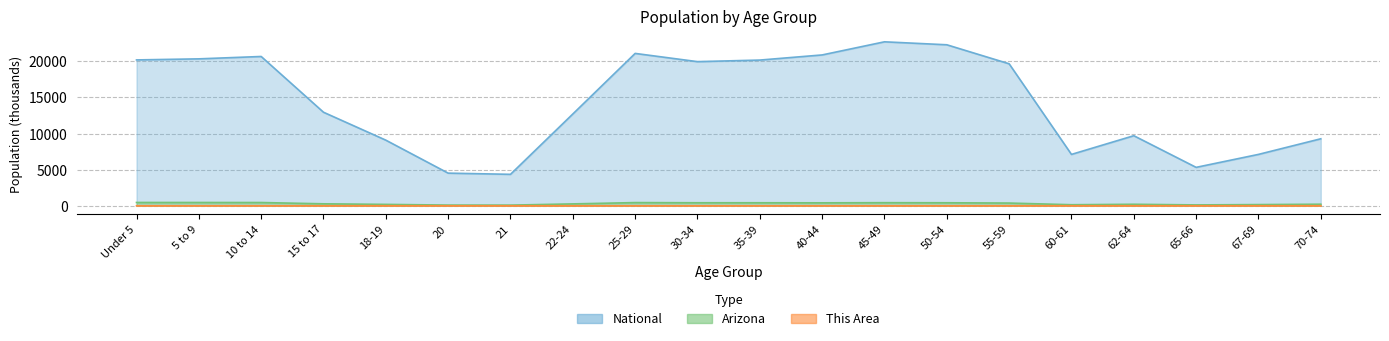

Rank the categories by This Area value from lowest to highest.

21, 20, 65-66, 67-69, 70-74, 60-61, 62-64, 18-19, 22-24, 15 to 17, Under 5, 30-34, 5 to 9, 25-29, 35-39, 40-44, 10 to 14, 45-49, 55-59, 50-54